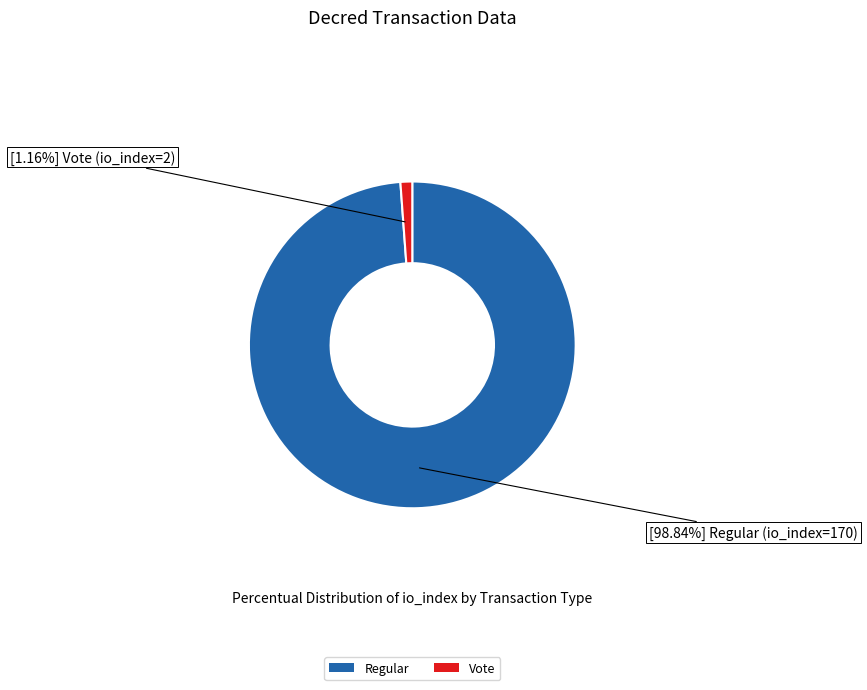

Between Vote and Regular, which is larger?

Regular